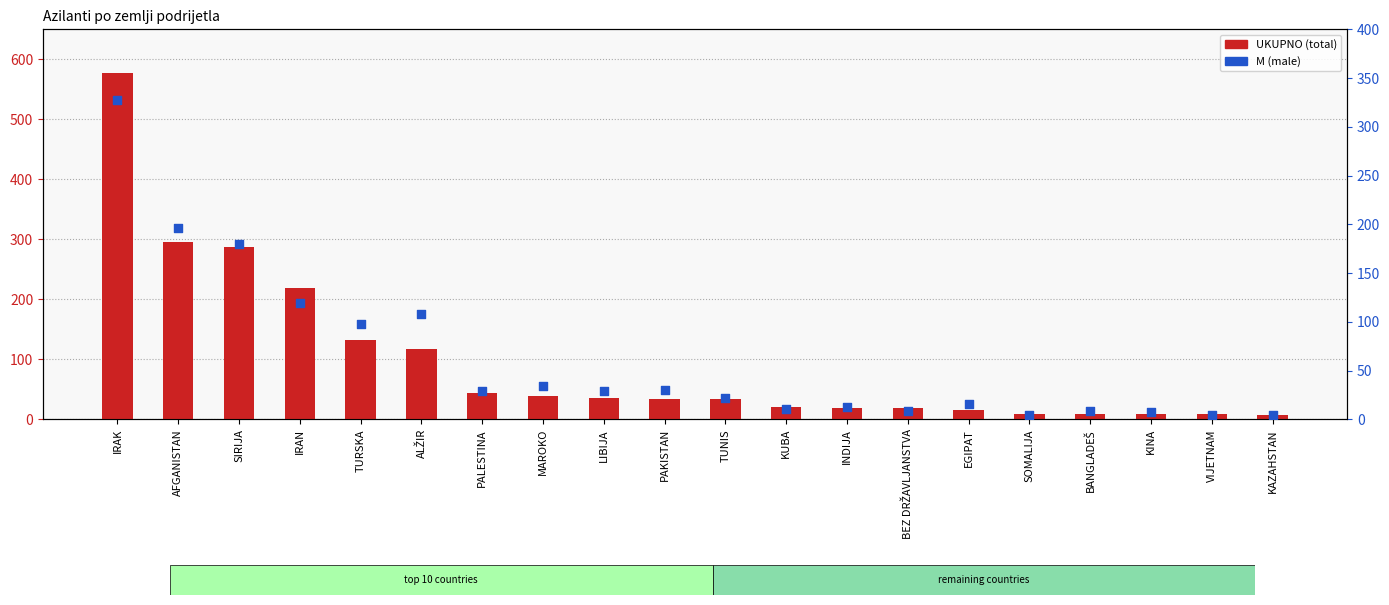

What is the total value across all series at KUBA?

32